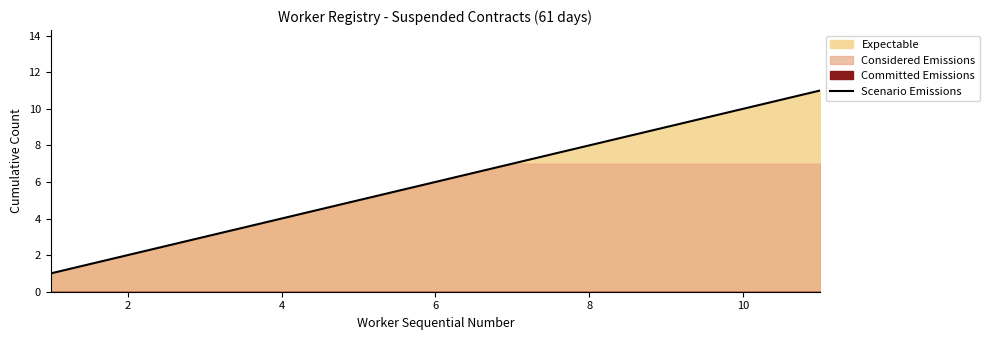

The value of Scenario Emissions at 2 is 2. True or false?

True